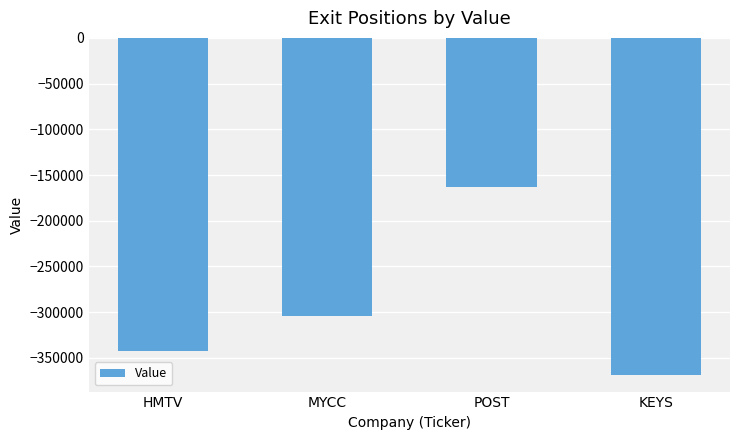

What is the smallest value displayed?

-368504